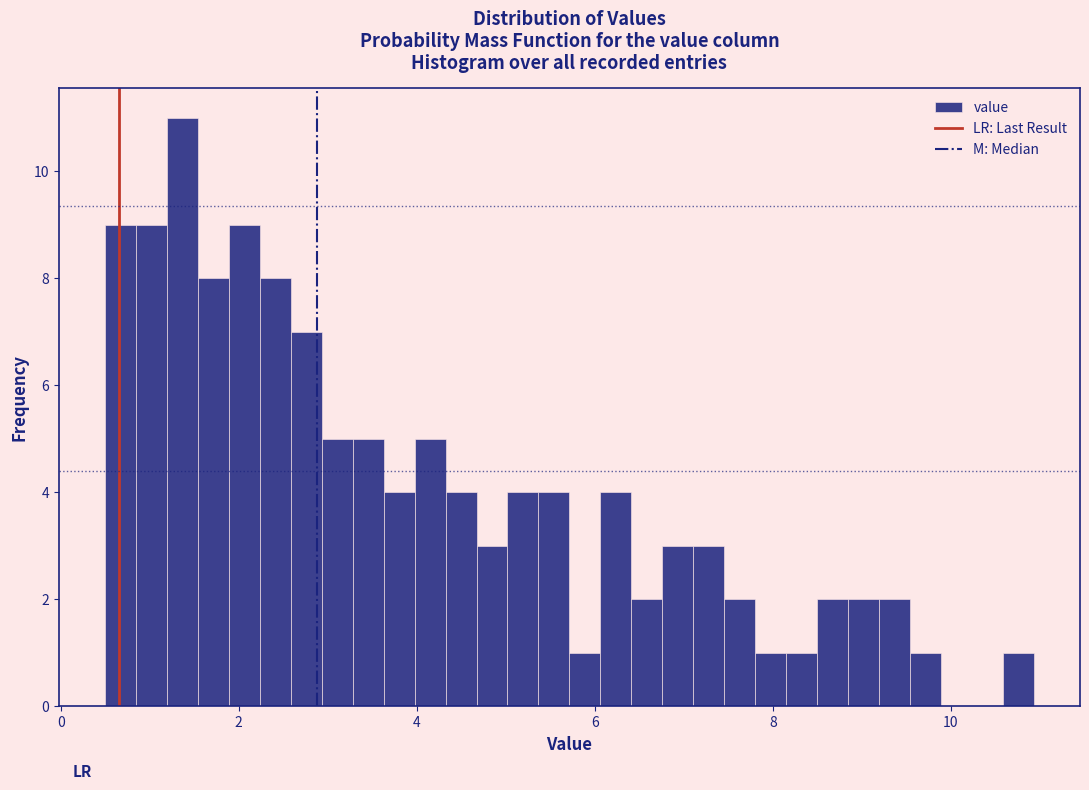

Read against the x-axis, roughly where is the centre of the tallest bar?

1.4